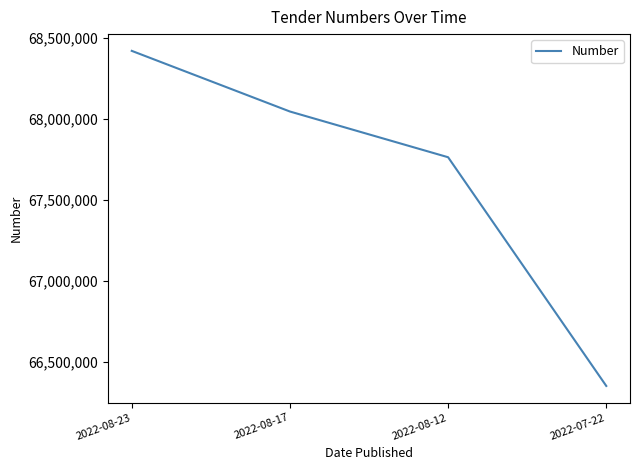

What is the maximum value shown in the chart?

68422183